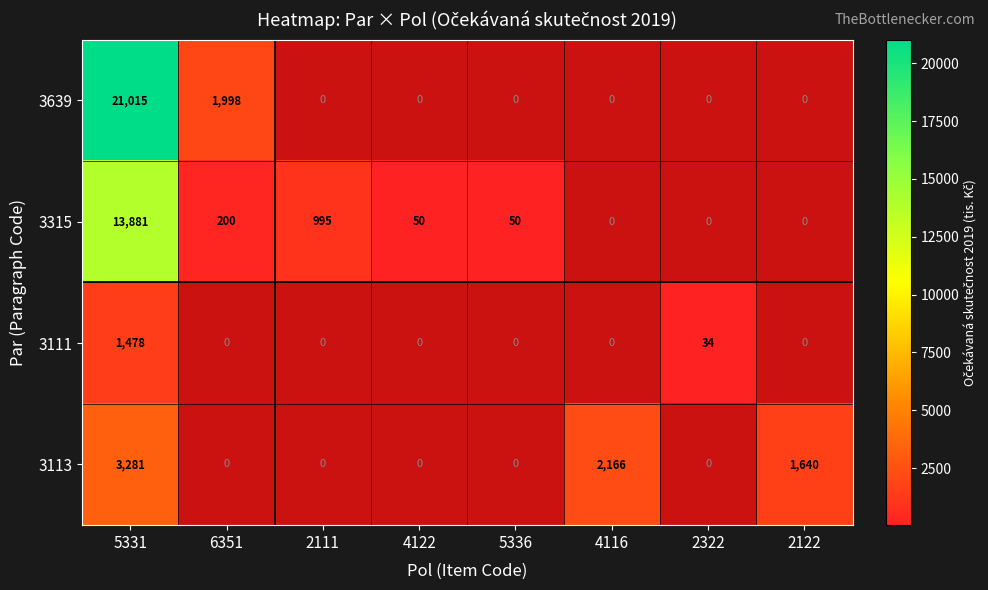

What is the total value across all series at 5331?

39655